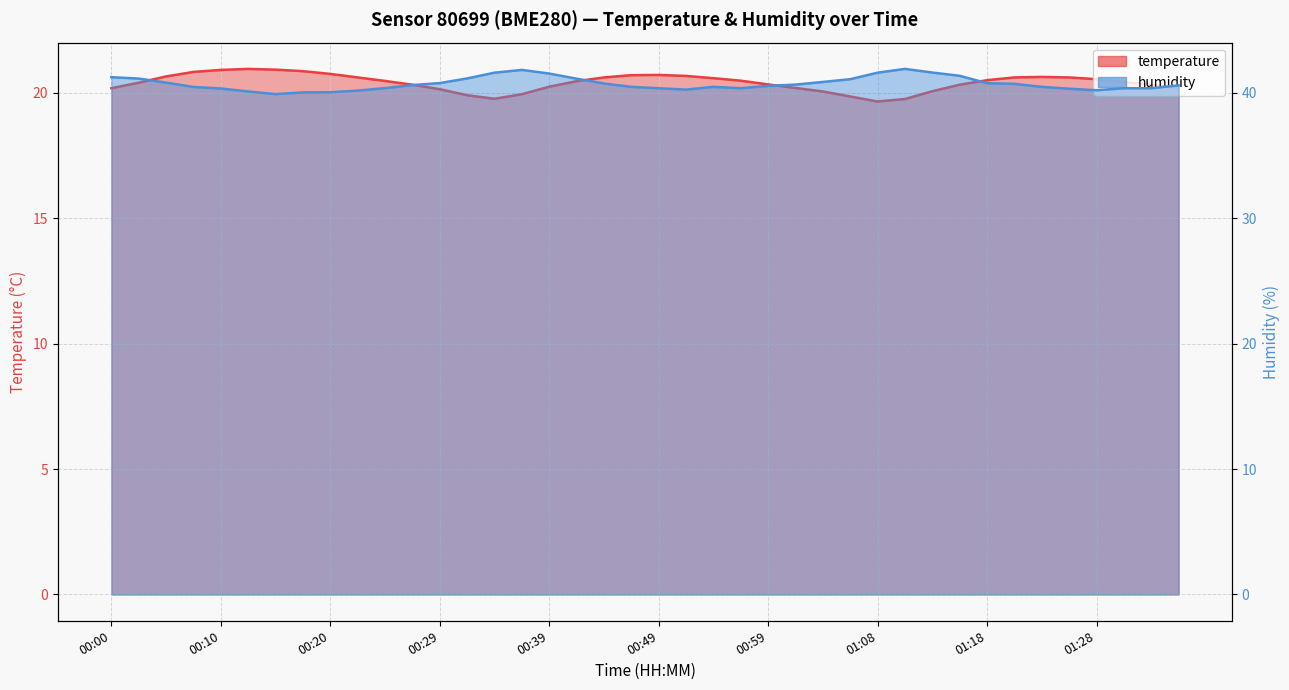

True or false: temperature and humidity intersect in this chart.

False